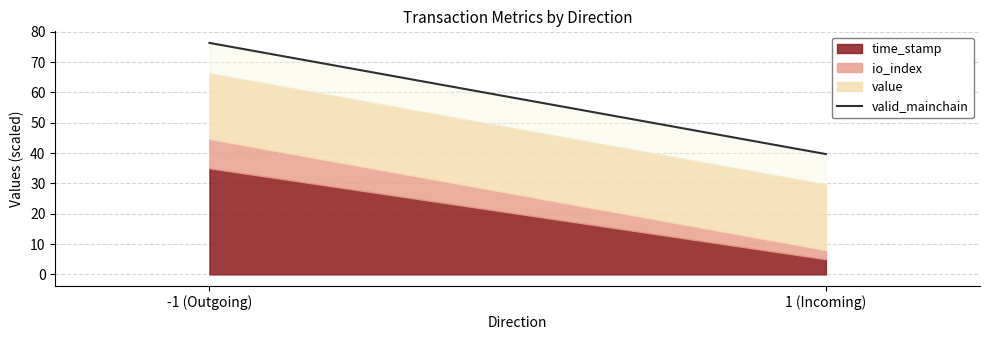

What is the average value?

58.0